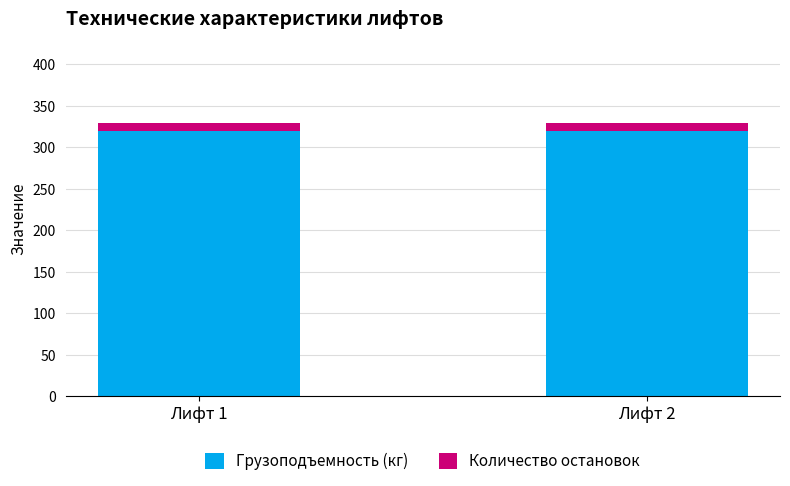

Are the bars grouped side by side (vs. stacked)?

No